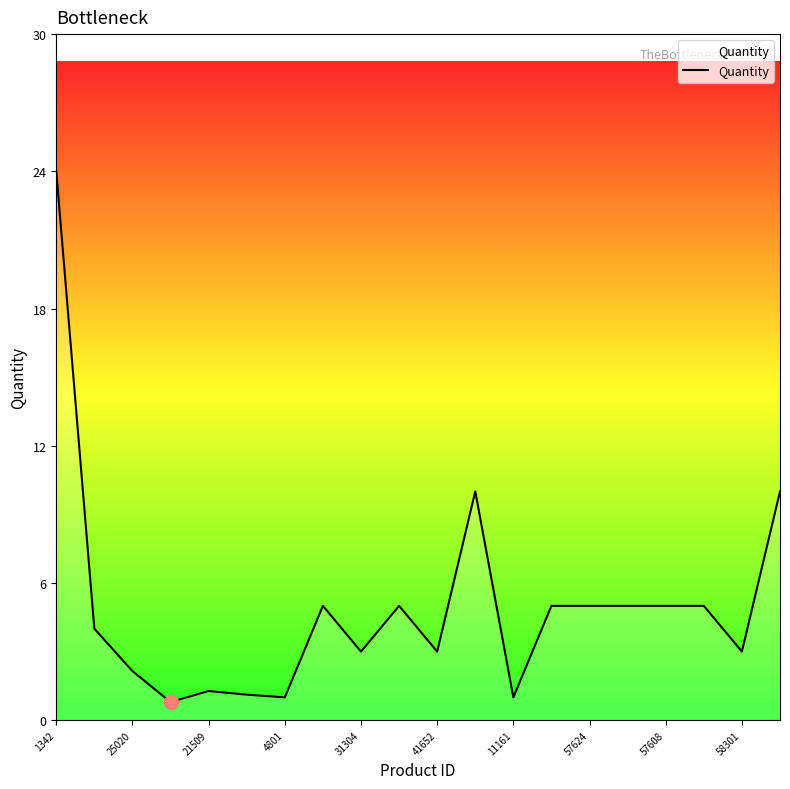

What is the maximum value shown in the chart?

24.0